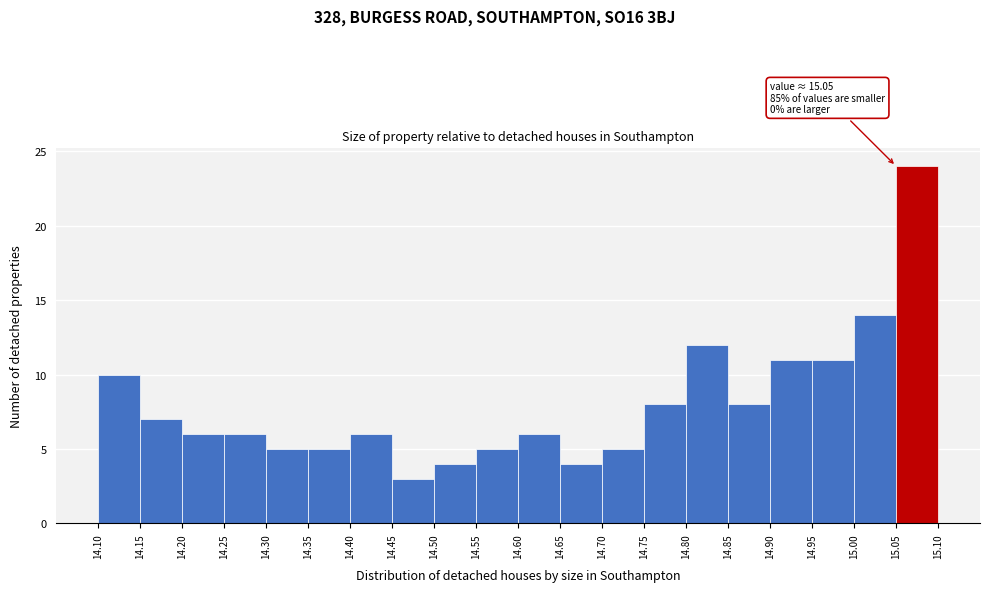

Over which range of the x-axis is the bar tallest?

15.05 to 15.10